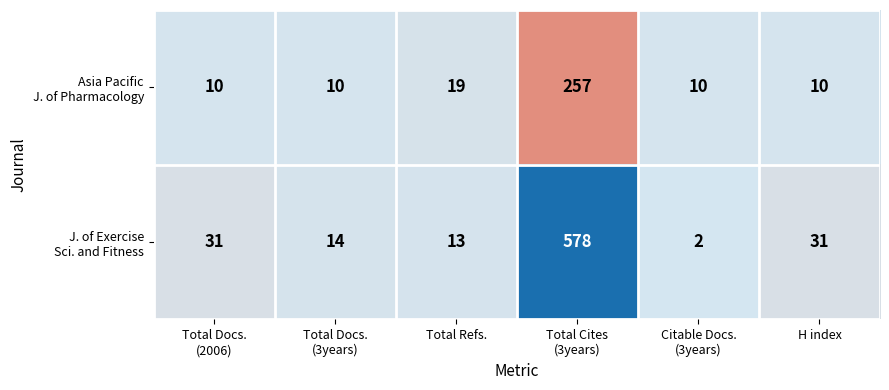

What is the spread (max minus min) of values at H index?

21